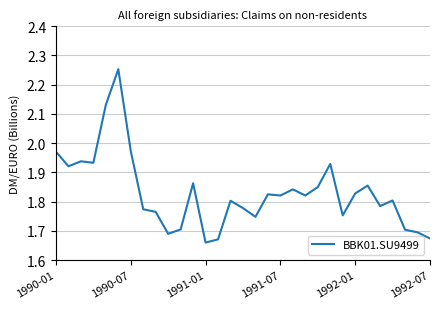

What is the difference between the maximum and minimum values?

0.6